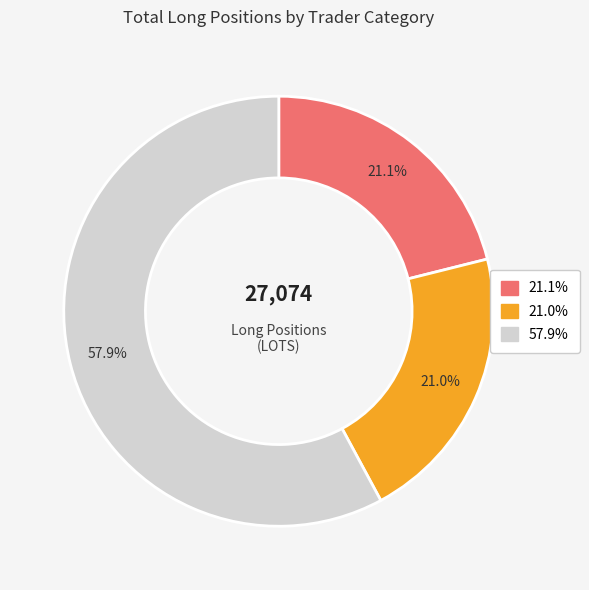

Is there any slice that represents more than half of the pie?

Yes